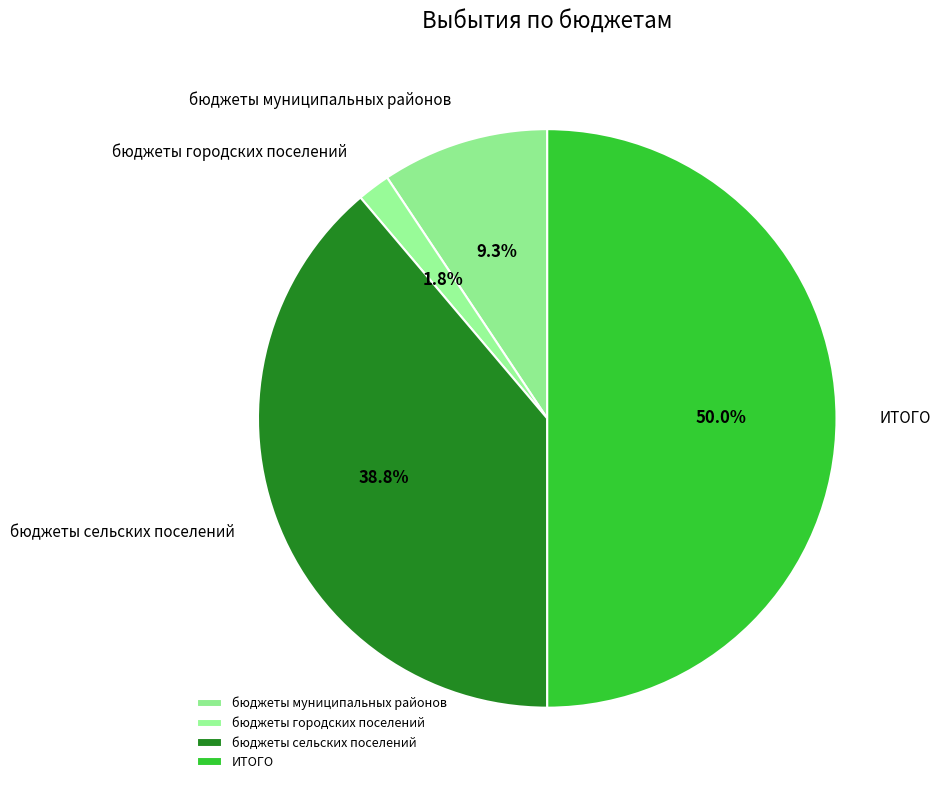

What percentage is the бюджеты городских поселений slice, to the nearest percent?

2%